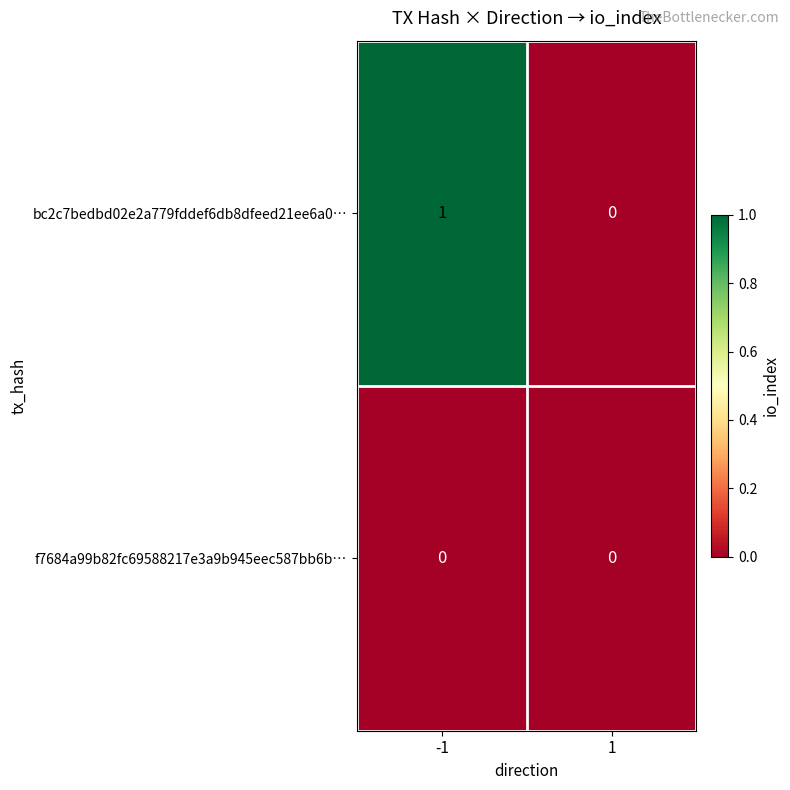

List the series in order of their overall mean, lowest first.

f7684a99b82fc69588217e3a9b945eec587bb6b…, bc2c7bedbd02e2a779fddef6db8dfeed21ee6a0…